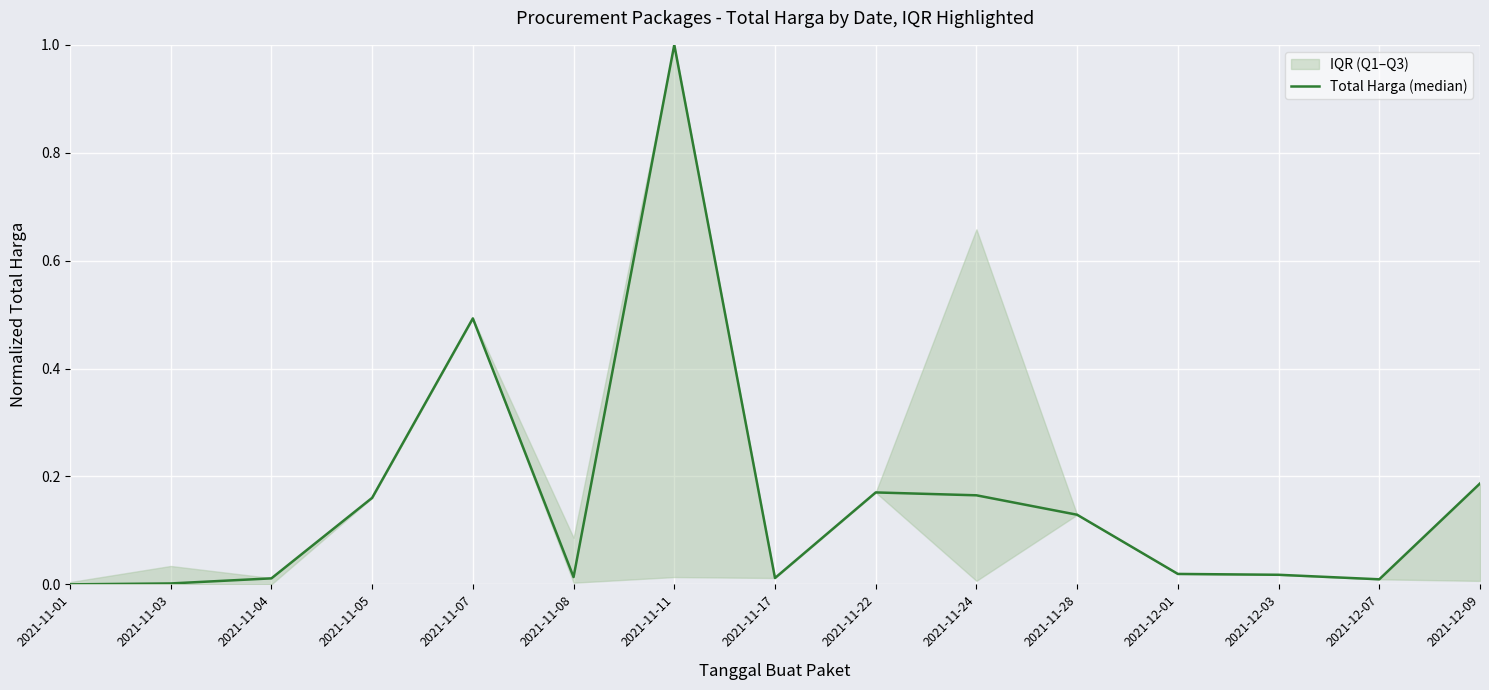

What is the difference between the maximum and minimum values?

1.0